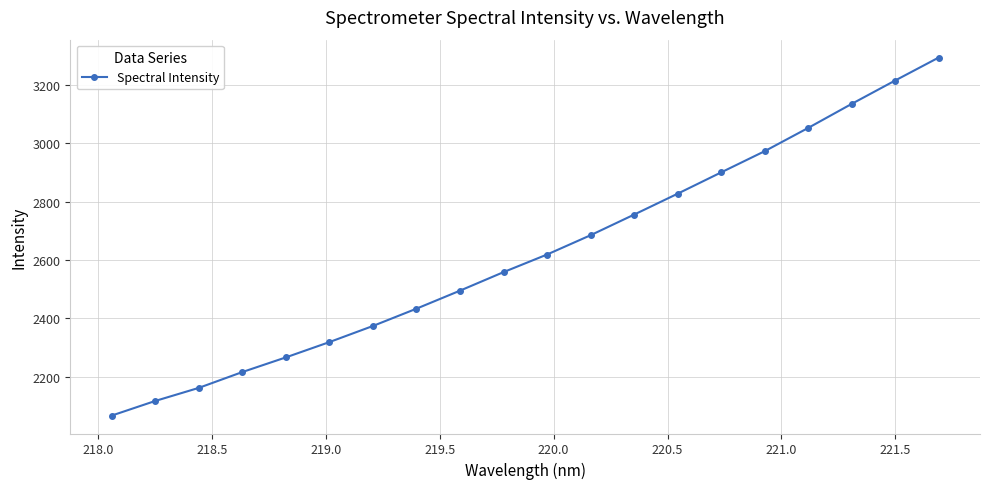

What is the average value?

2623.6